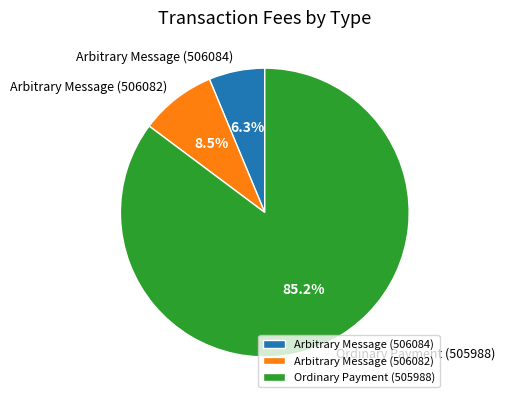

How much of the chart is everything except Arbitrary Message (506082)?

91.5%